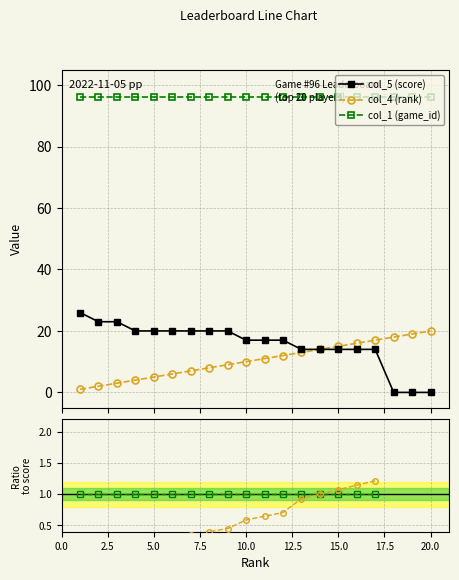

True or false: col_4 (rank) and col_5 (score) cross at least once.

False